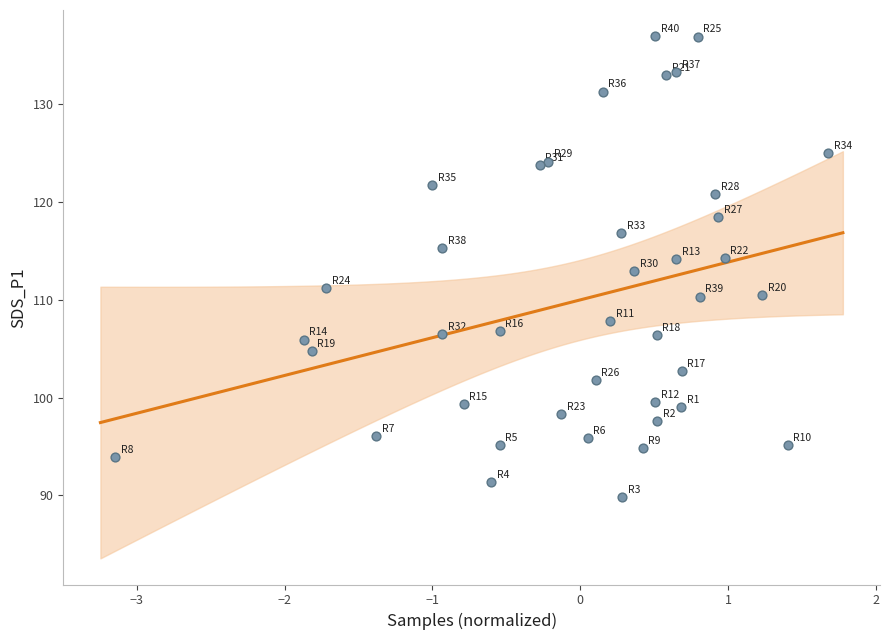

What is the range of Y values (max minus min)?

47.2